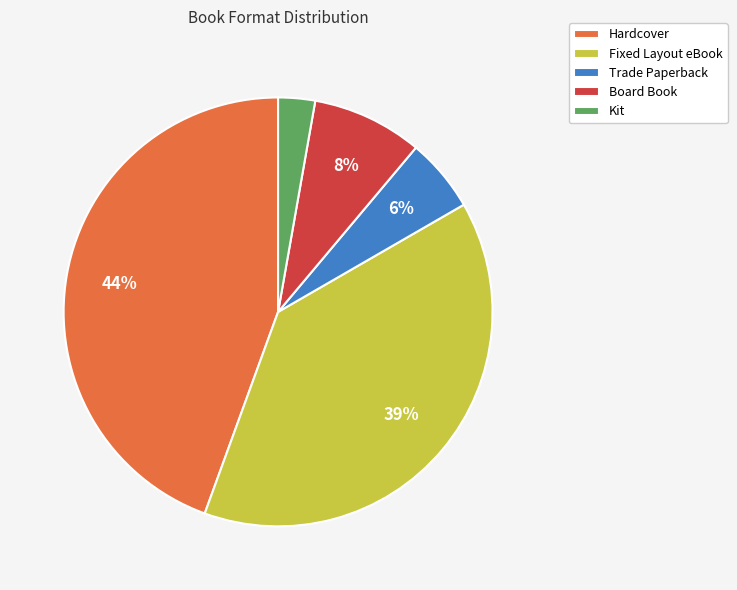

True or false: Fixed Layout eBook accounts for 29% of the total.

False